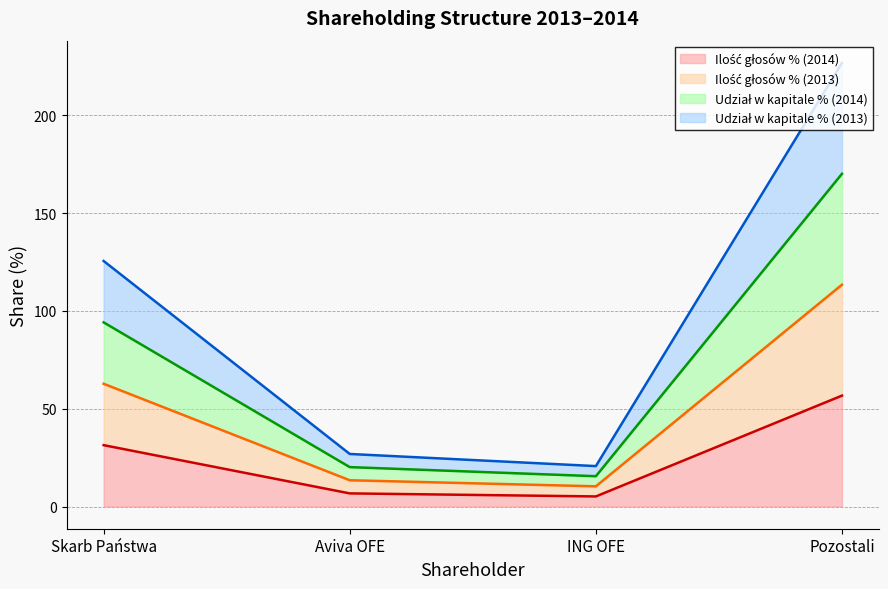

Does the chart display data point markers on the line(s)?

No